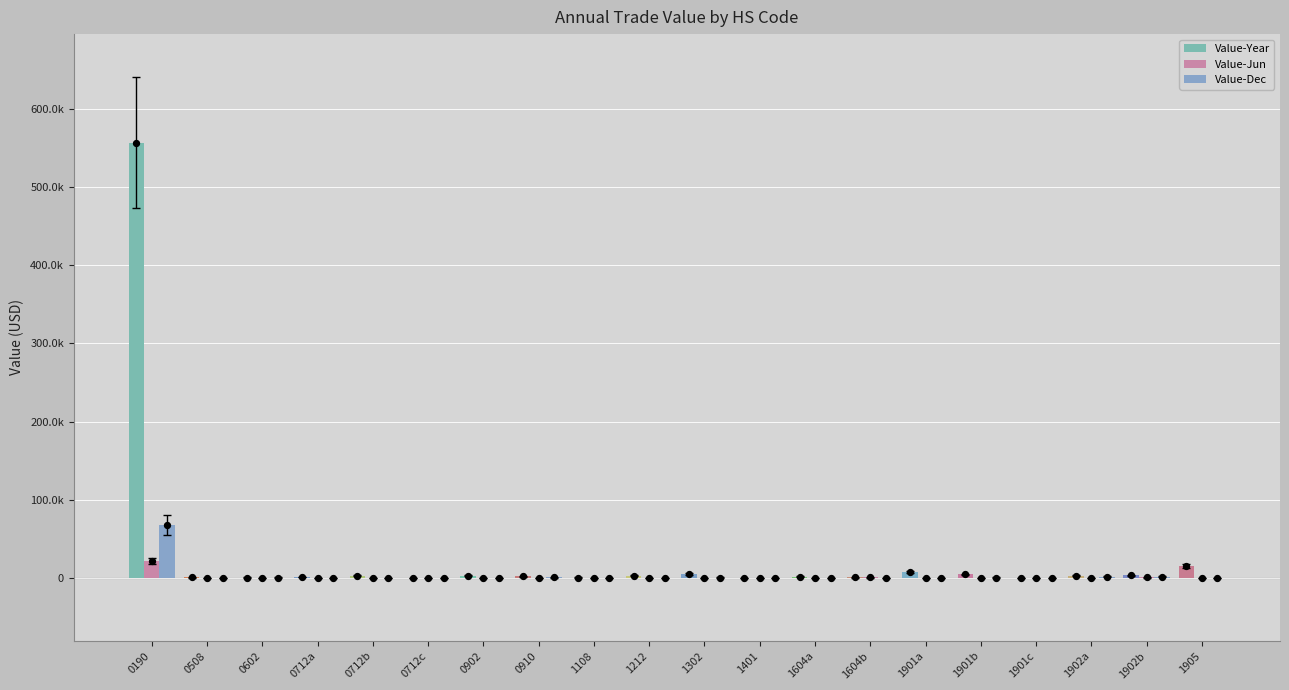

Which series has the largest total across all categories?

Value-Year